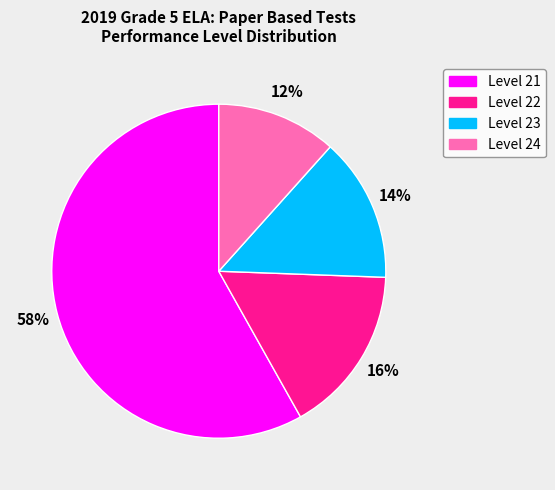

Does any single category account for the majority?

Yes